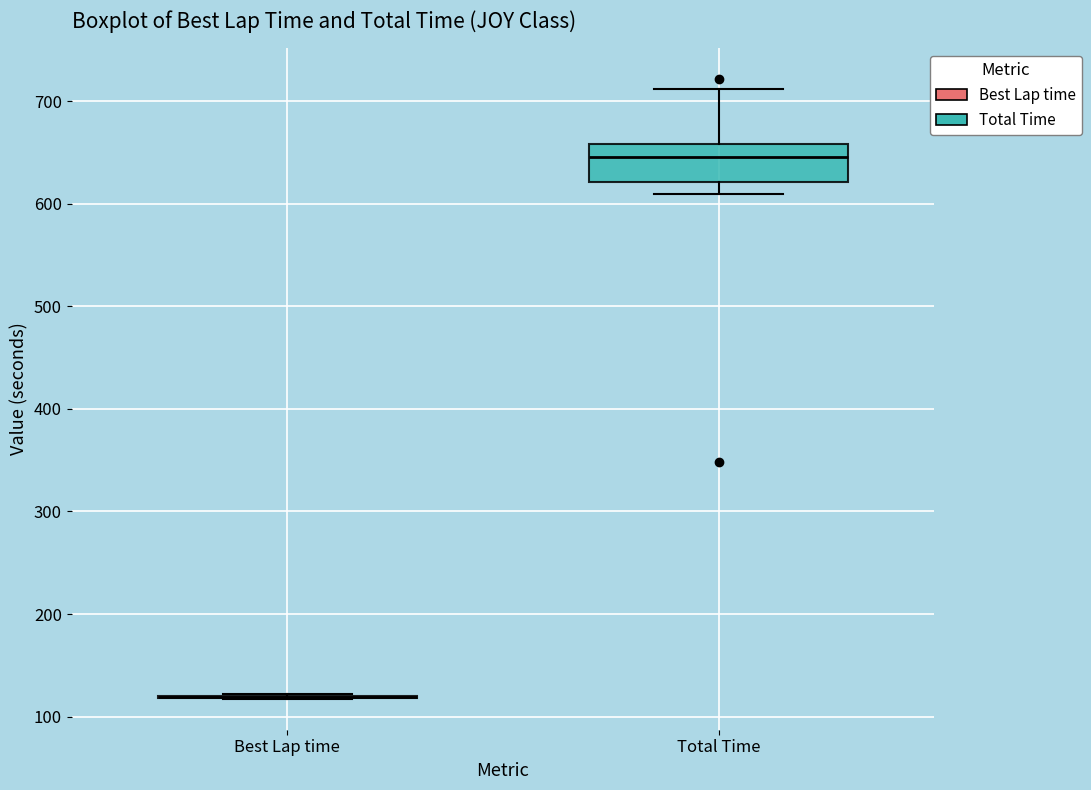

Reading left to right, read every box against the y-axis: the position of its median line, the range the box covers, and the ends of its whiskers. The values are not printed on the chart, so give them approximately, as read against the axis.

Best Lap time: box collapsed to a line at 120, whiskers 120 to 120
Total Time: median 650, box 620 to 660, whiskers 610 to 710